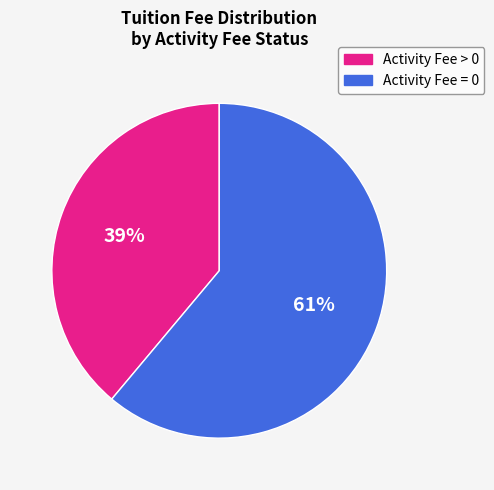

Is there any slice that represents more than half of the pie?

Yes